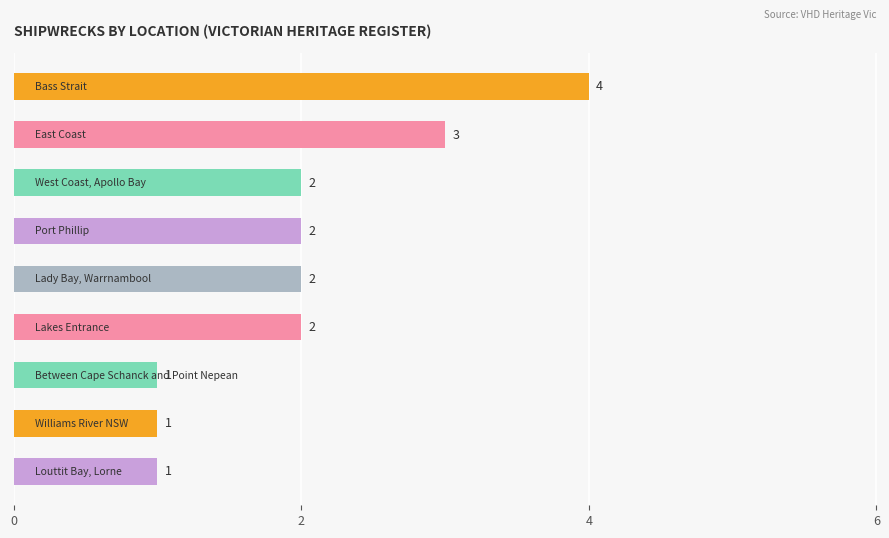

Reading top to bottom, extract all data points from this chart.

4	3	2	2	2	2	1	1	1